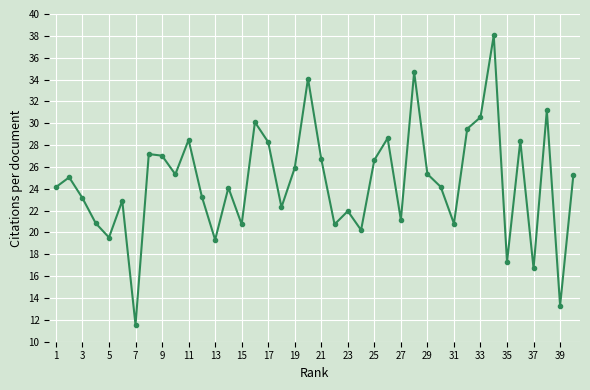

What is the value of the 12th point from the left?

23.3